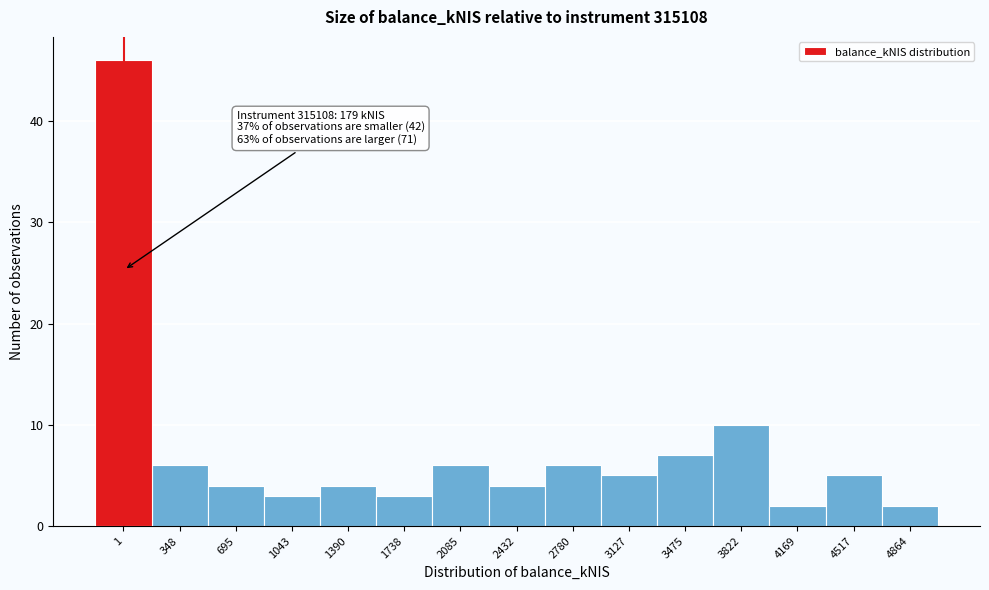

Reading left to right, transcribe all the data shown in this chart.

1=46	348=6	695=4	1043=3	1390=4	1738=3	2085=6	2432=4	2780=6	3127=5	3475=7	3822=10	4169=2	4517=5	4864=2